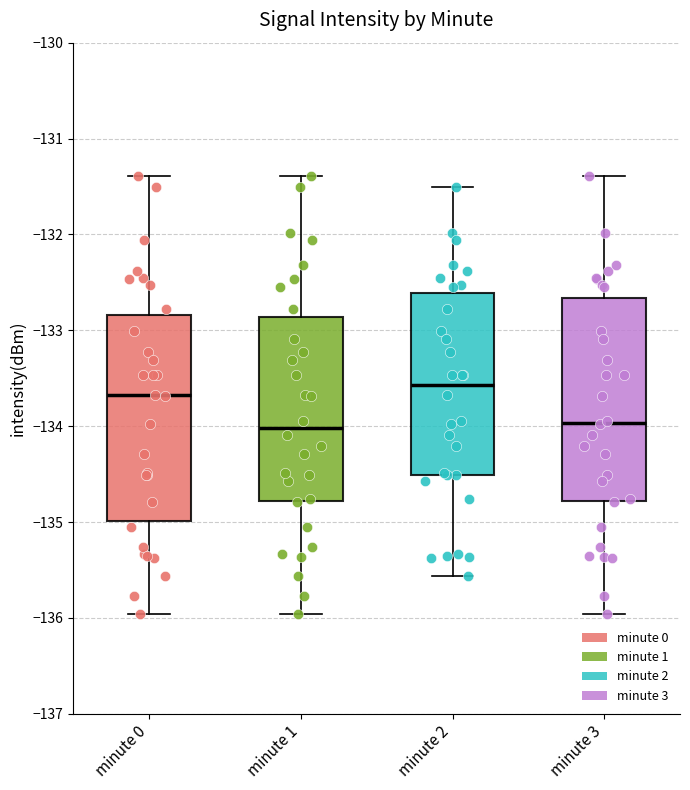

Reading left to right, read every box against the y-axis: the position of its median line, the range the box covers, and the ends of its whiskers. The values are not printed on the chart, so give them approximately, as read against the axis.

minute 0: median -133.7, box -135.0 to -132.8, whiskers -136.0 to -131.4
minute 1: median -134.0, box -134.8 to -132.9, whiskers -136.0 to -131.4
minute 2: median -133.6, box -134.5 to -132.6, whiskers -135.6 to -131.5
minute 3: median -134.0, box -134.8 to -132.7, whiskers -136.0 to -131.4